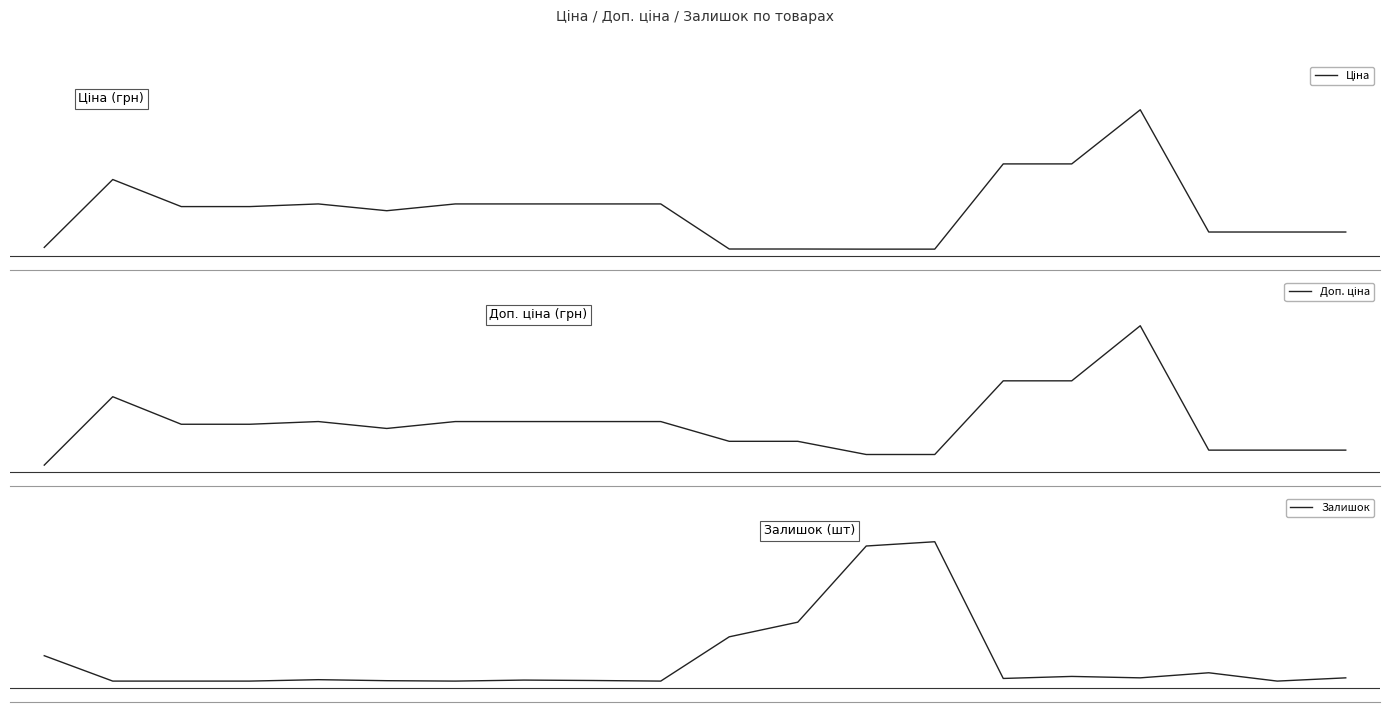

Reading right to left, extract all data points from this chart.

Ціна: 19=7596.5	18=7596.5	17=7596.5	16=61434.3	15=37593.6	14=37593.6	13=57.0	12=57.0	11=114.1	10=114.1	9=19964.2	8=19964.2	7=19964.2	6=19964.2	5=16976.3	4=19964.2	3=18796.8	2=18796.8	1=30717.1	0=818.5
Доп. ціна: 19=7596.5	18=7596.5	17=7596.5	16=61434.3	15=37593.6	14=37593.6	13=5705.0	12=5705.0	11=11410.0	10=11410.0	9=19964.2	8=19964.2	7=19964.2	6=19964.2	5=16976.3	4=19964.2	3=18796.8	2=18796.8	1=30717.1	0=1109.2
Залишок: 19=16.0	18=0.0	17=41.0	16=16.0	15=23.0	14=13.0	13=686.0	12=665.0	11=290.0	10=218.0	9=0.0	8=3.0	7=5.0	6=0.0	5=2.0	4=7.0	3=0.0	2=0.0	1=0.0	0=125.0